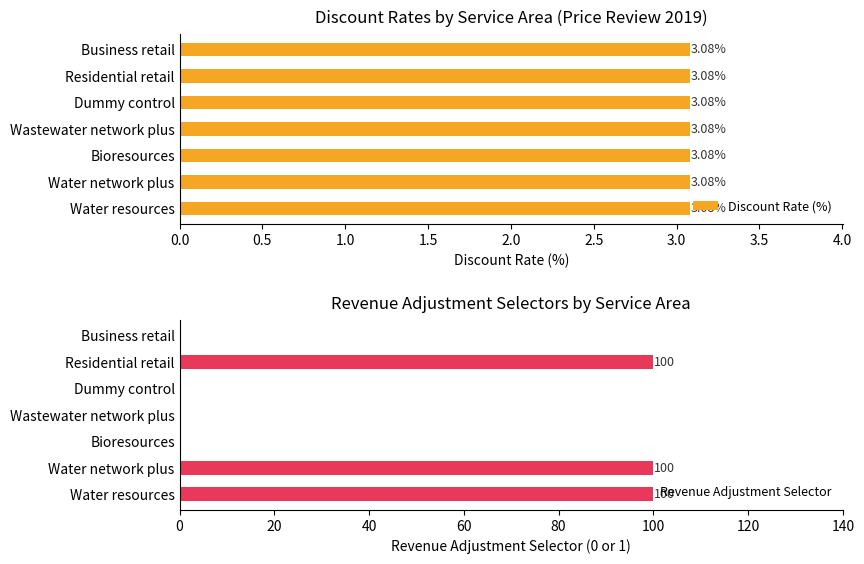

What is the sum of the Revenue Adjustment Selector values at Dummy control and Water network plus?

100